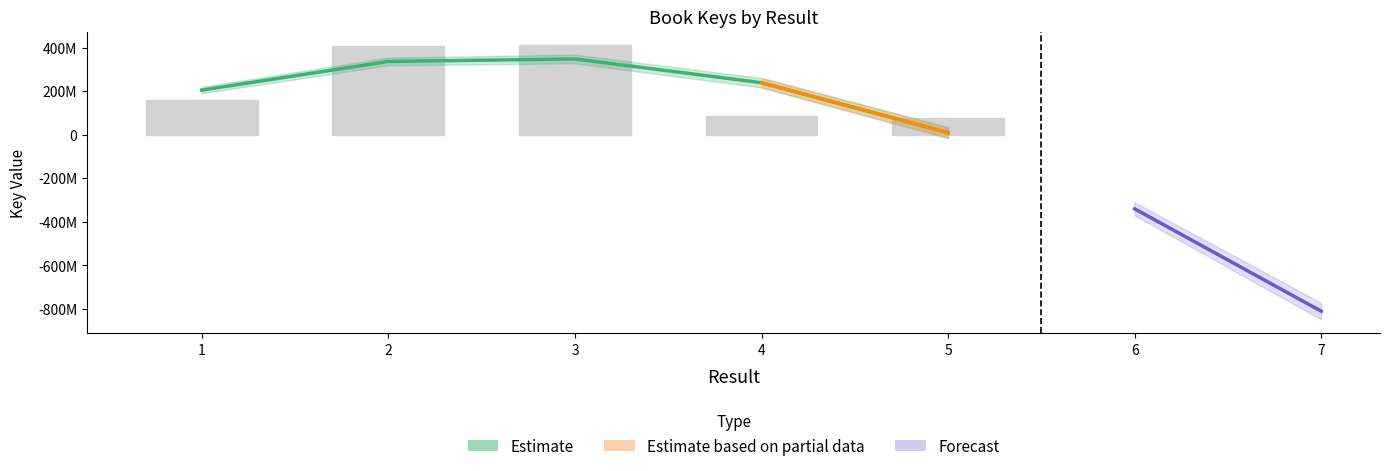

Which label corresponds to the largest value in the chart?

3